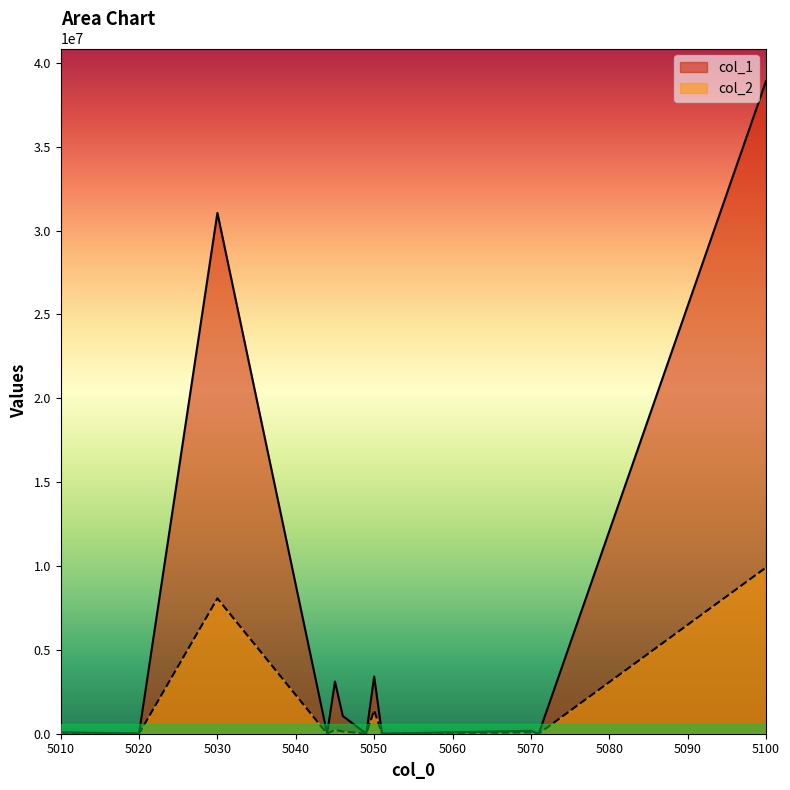

How many data points in col_2 are above 77115?

5